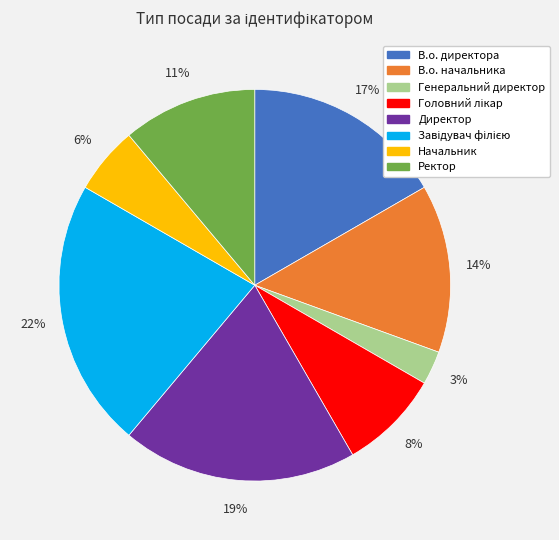

Which category has the smallest portion of the pie?

Генеральний директор